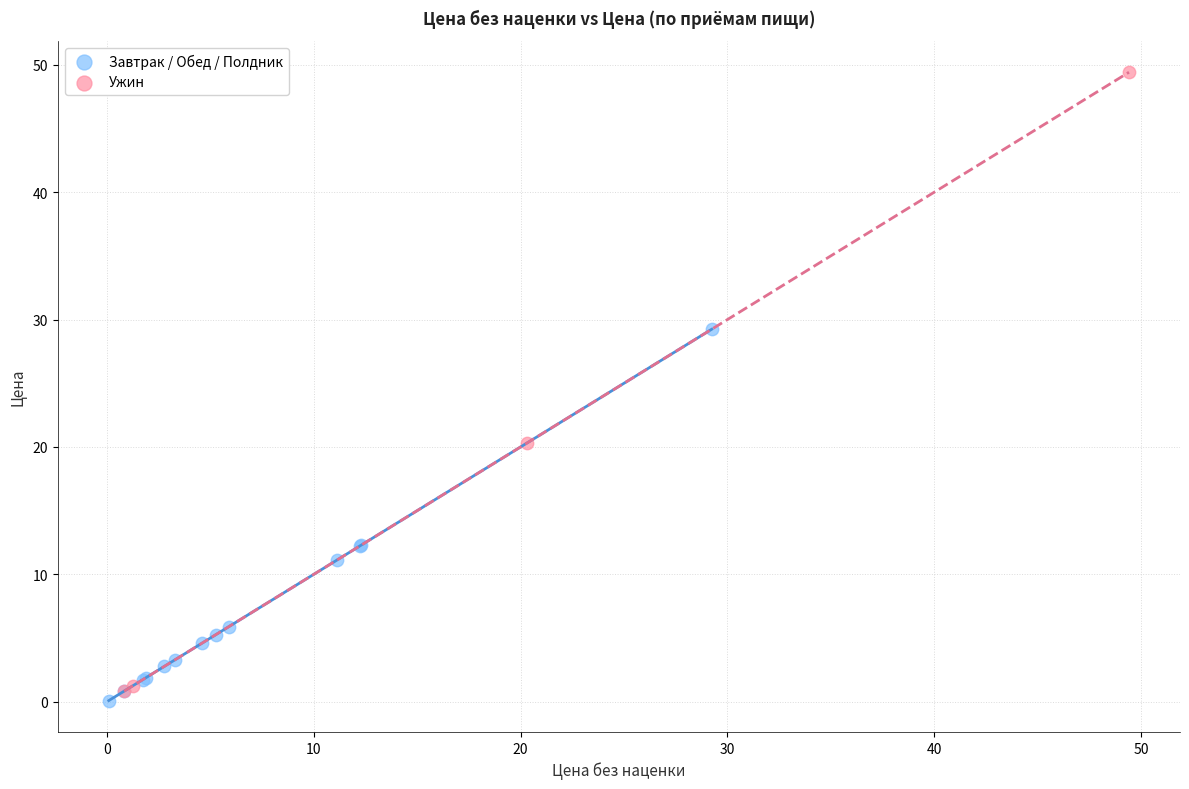

What are all the series names shown in the legend?

Завтрак / Обед / Полдник, Ужин